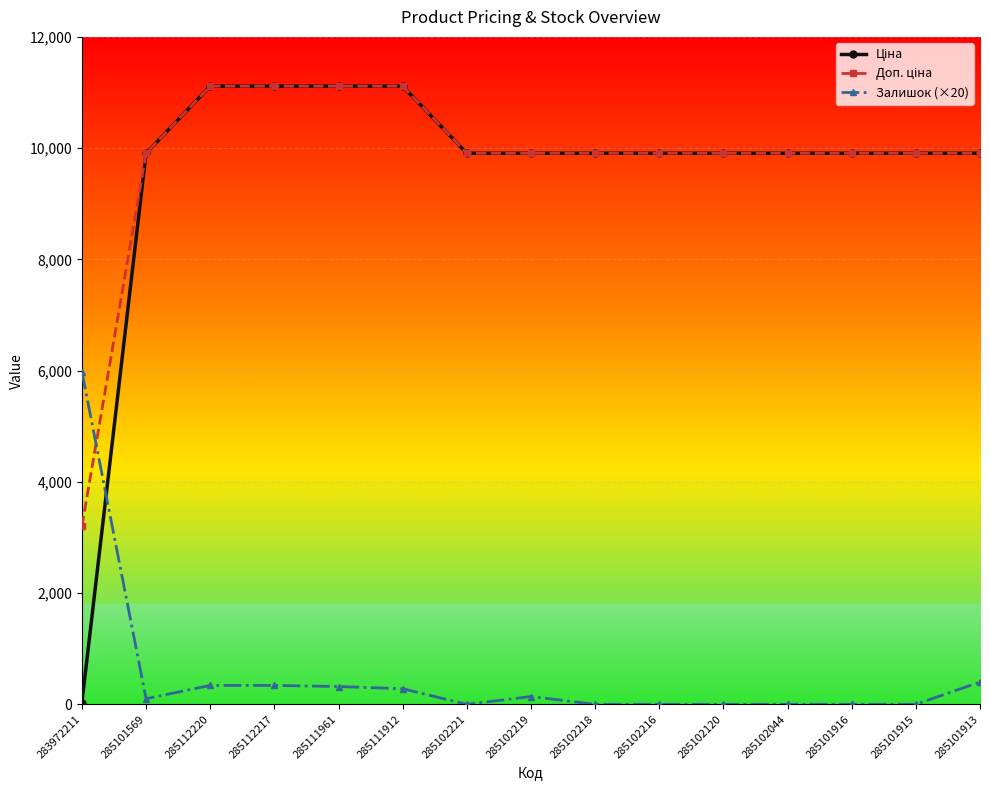

What is the maximum value shown in the chart?

11113.6